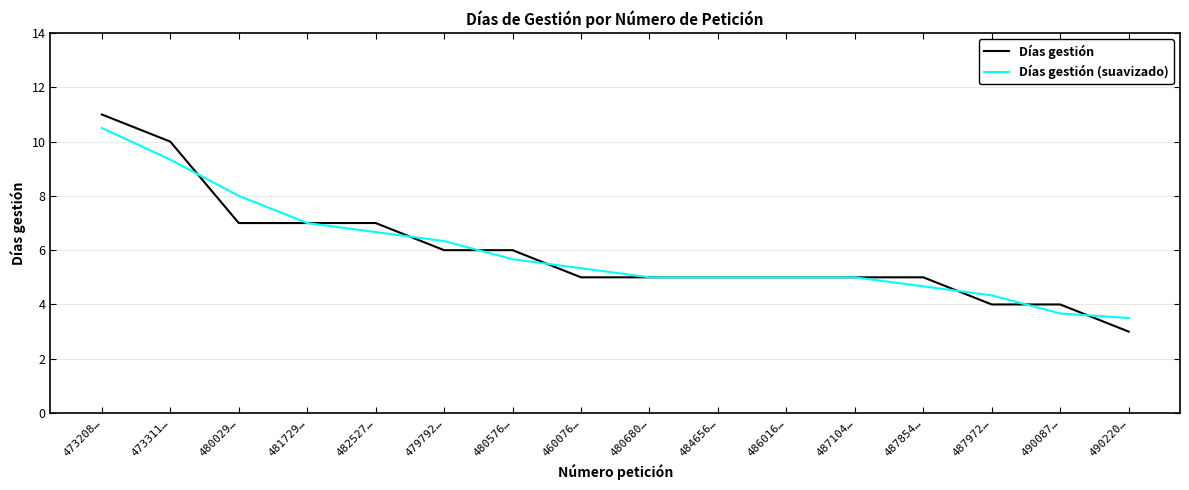

Reading right to left, list all the values displayed in this chart.

Días gestión: 3.0	4.0	4.0	5.0	5.0	5.0	5.0	5.0	5.0	6.0	6.0	7.0	7.0	7.0	10.0	11.0
Días gestión (suavizado): 3.5	3.7	4.3	4.7	5.0	5.0	5.0	5.0	5.3	5.7	6.3	6.7	7.0	8.0	9.3	10.5